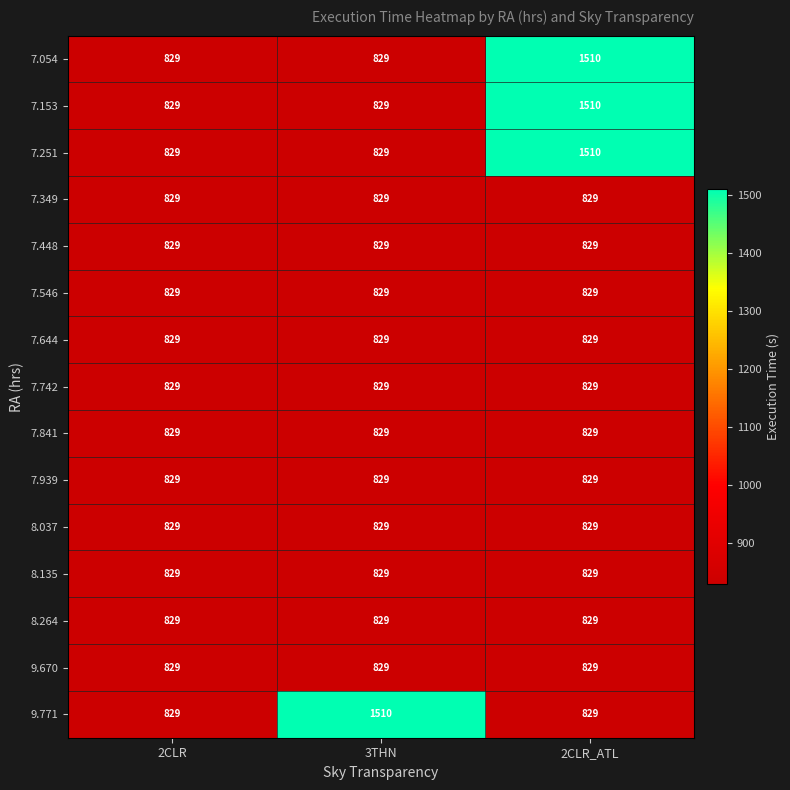

What is the minimum value shown in the chart?

829